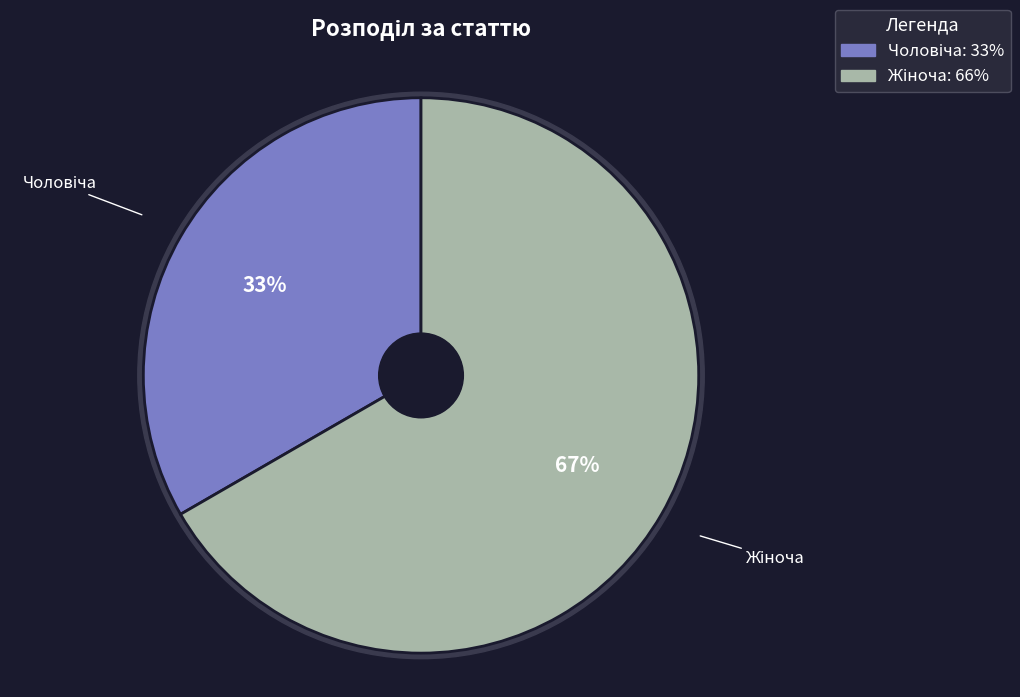

Which category has the smallest portion of the pie?

Чоловіча